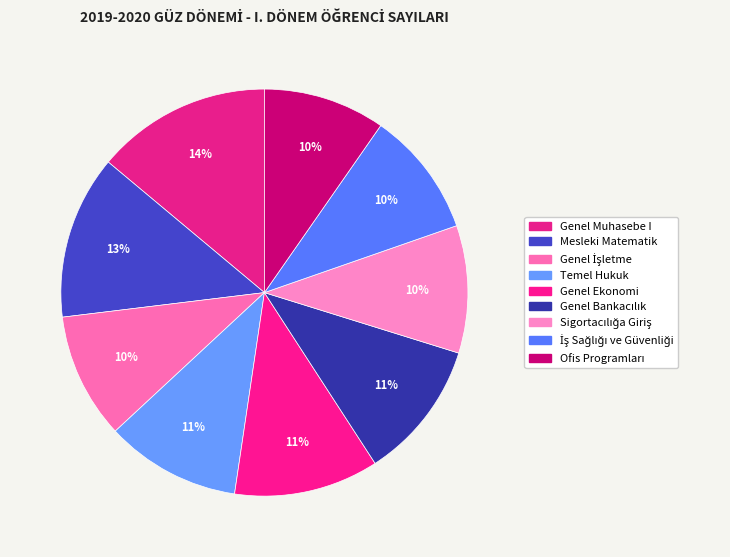

What percentage is the İş Sağlığı ve Güvenliği slice, to the nearest percent?

10%